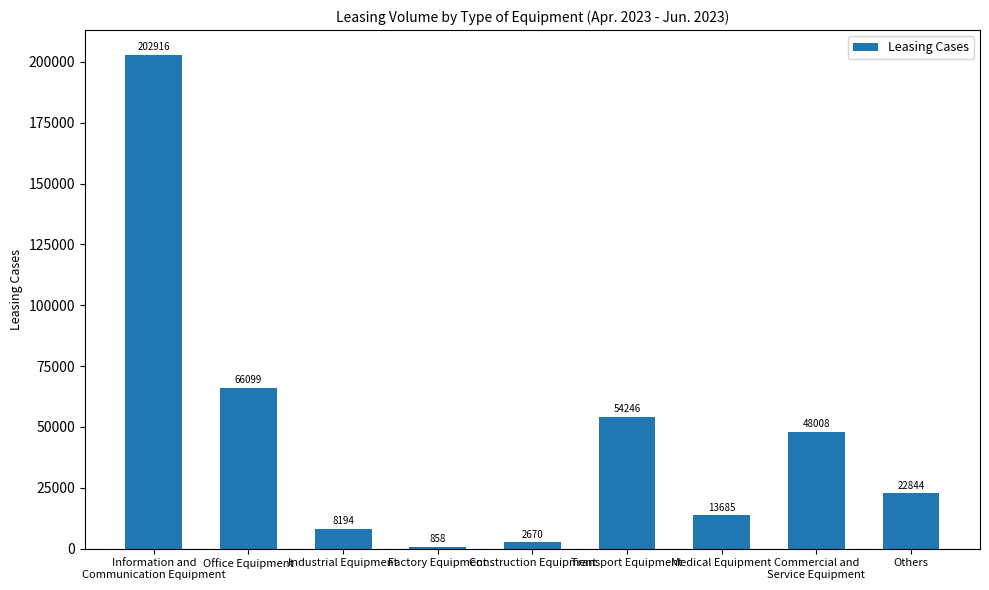

What is the difference between the maximum and second lowest values?

200246